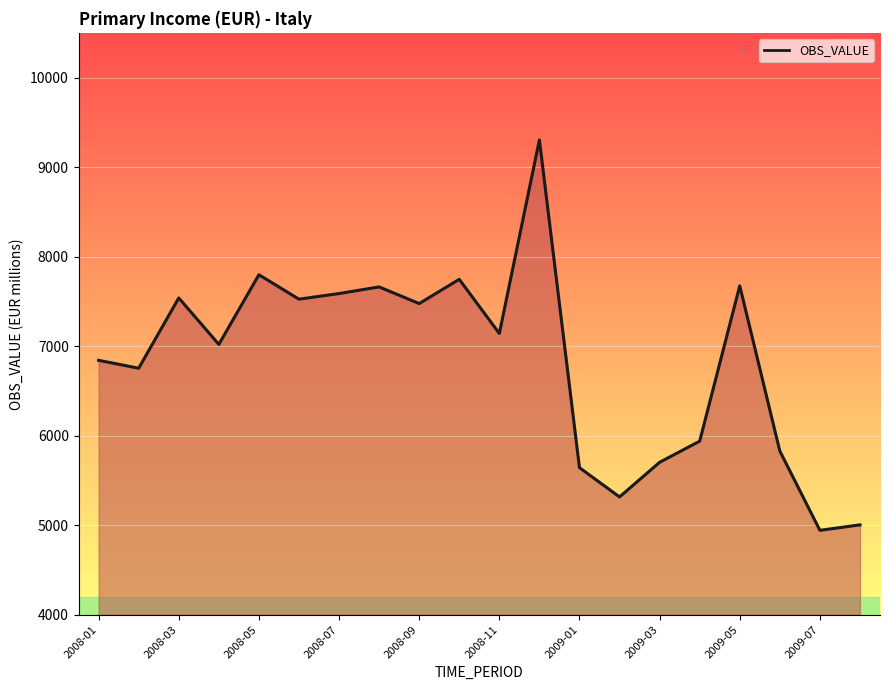

What is the smallest value displayed?

4943